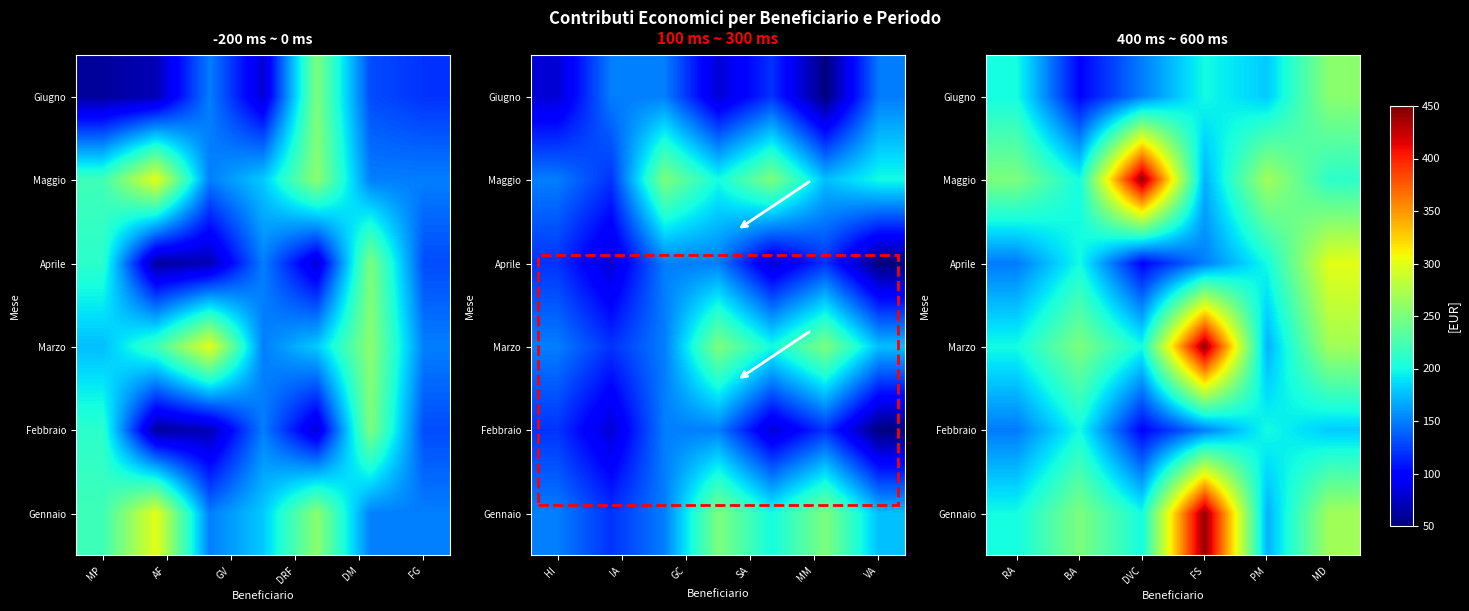

Read the Febbraio value at DVC.

100.0